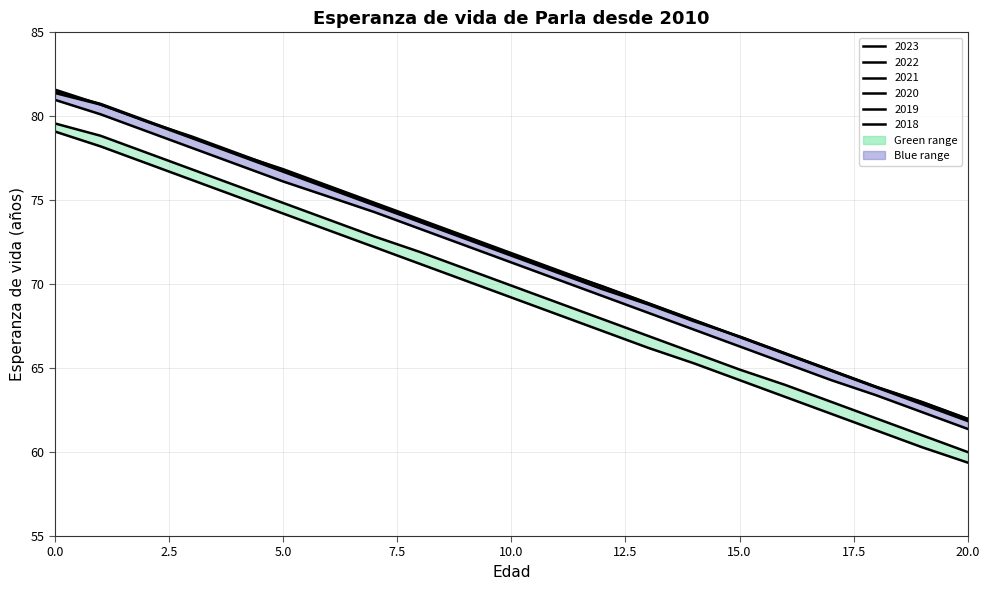

What is the value of the 2018 point at the 3rd from the left?

79.7